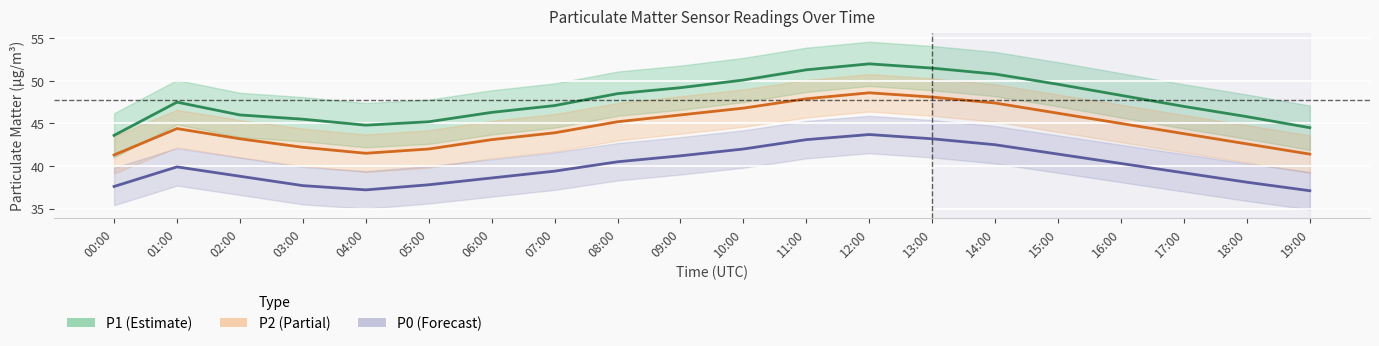

What is the difference between the second highest and second lowest values in the P0 series?

6.0